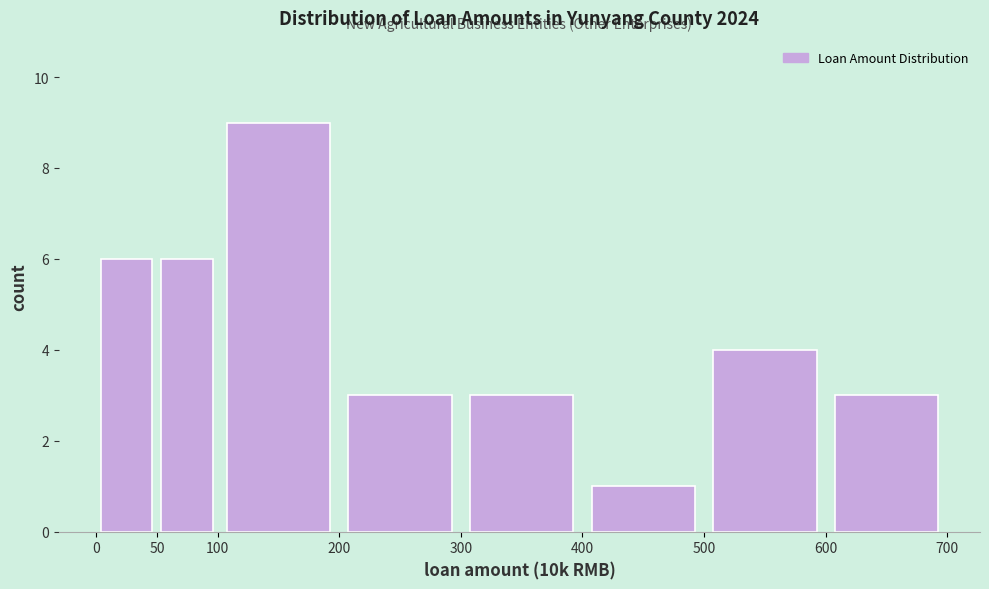

How tall is the bar that spans 300 to 400 on the x-axis? The values are not printed on the chart, so give them approximately, as read against the axis.

3